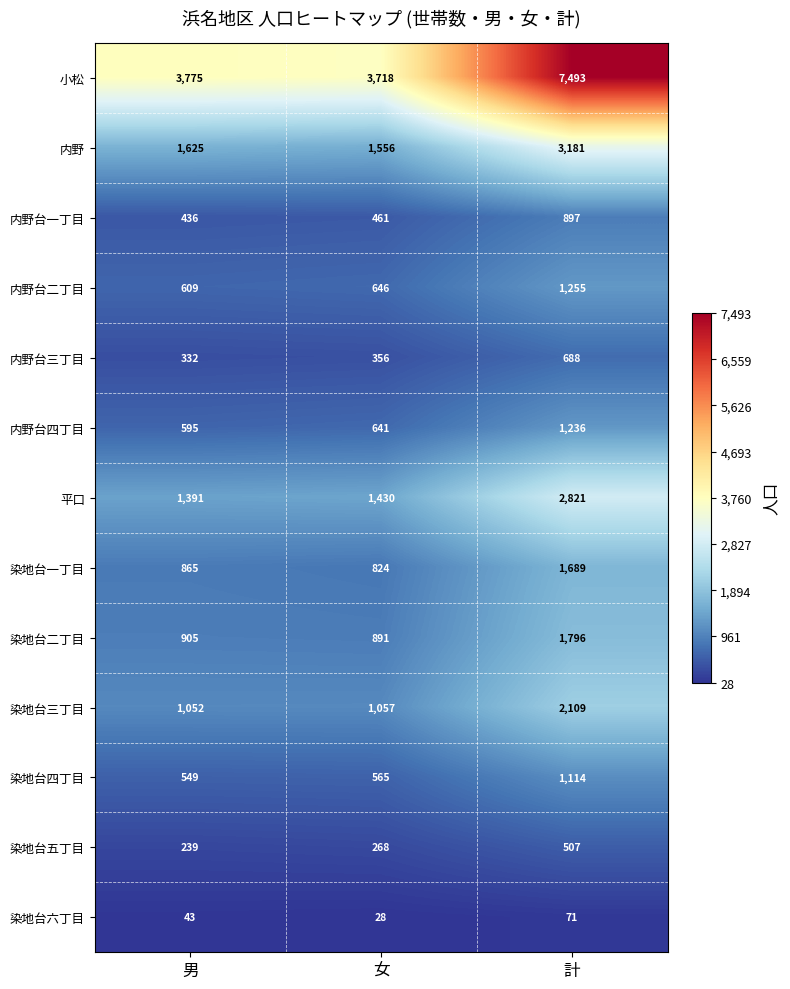

The 内野台二丁目 series shows 1255 at 計. True or false?

True